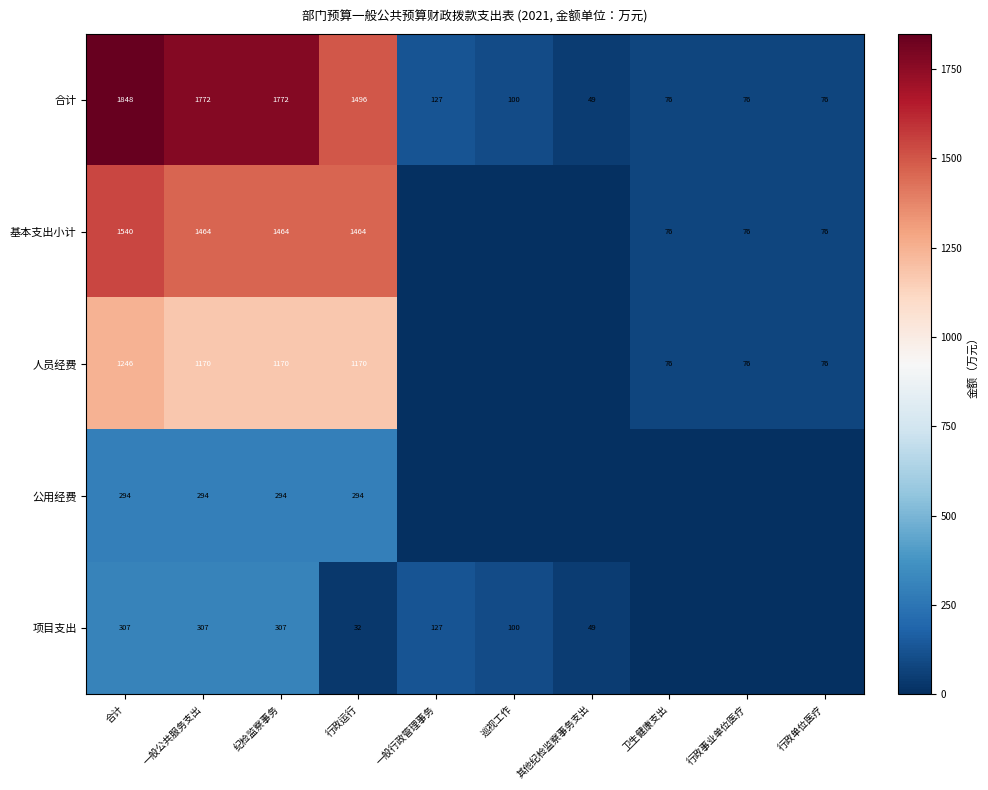

What is the difference between the maximum and second lowest values in the 合计 series?

1772